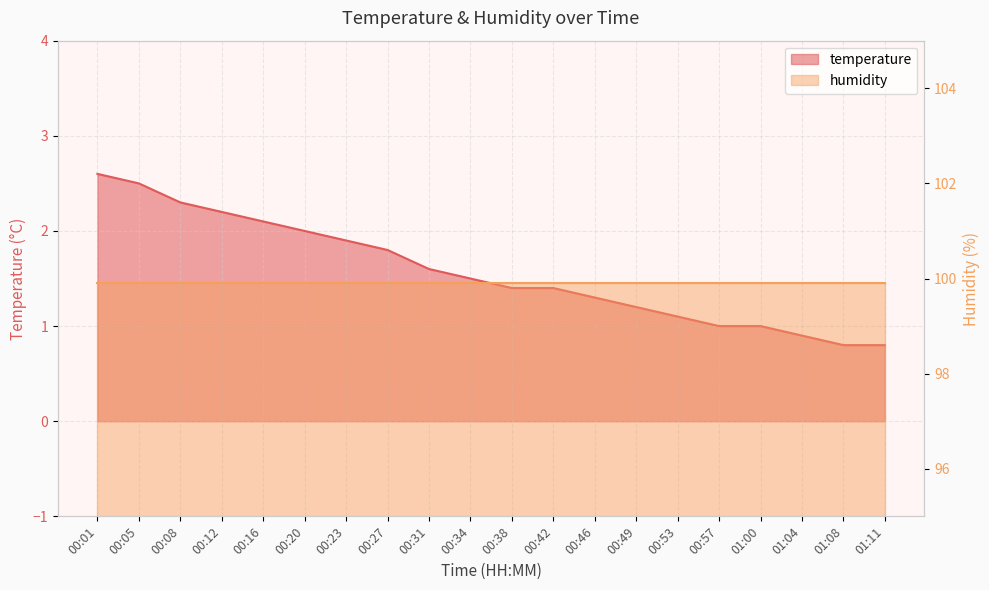

Between 00:38 and 01:08, which is larger?

00:38